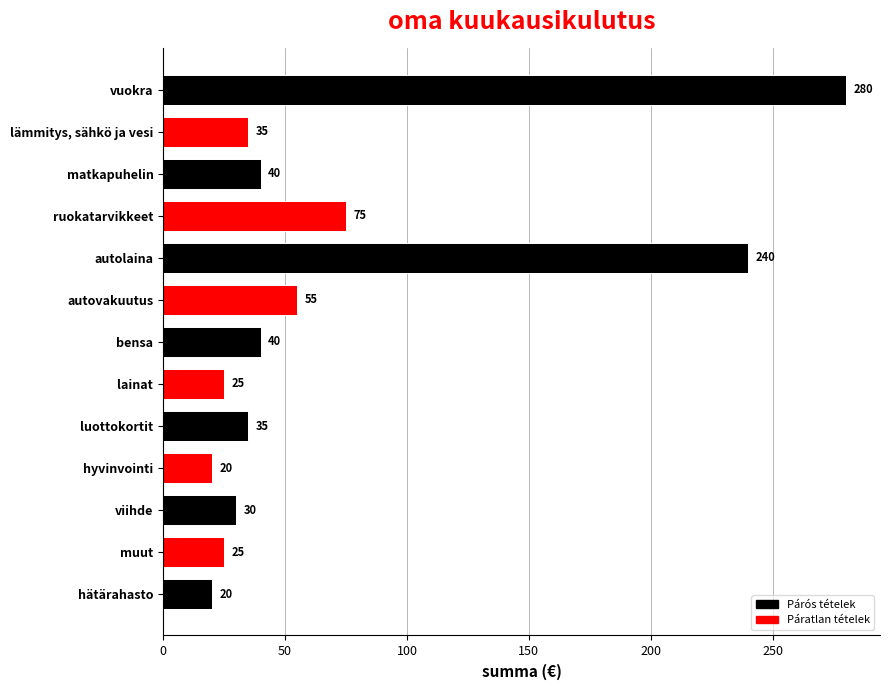

What is the average value?

71